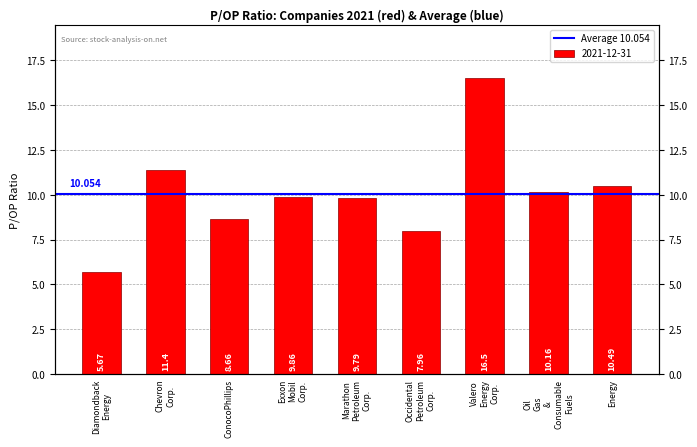

How many values exceed 9?

6